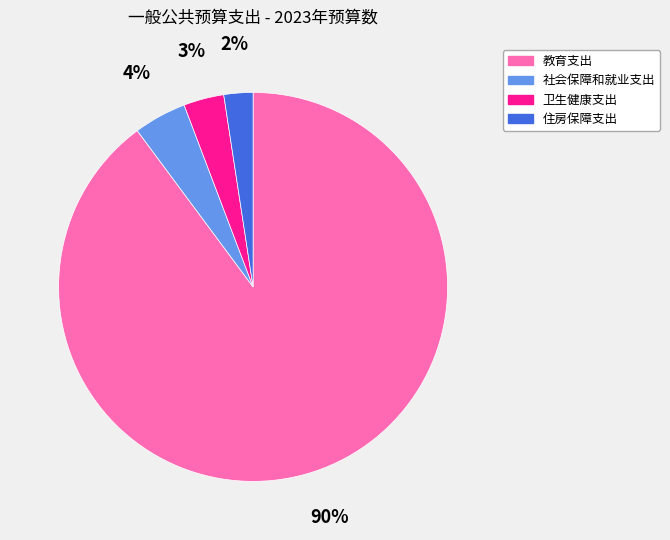

Does any single category account for the majority?

Yes